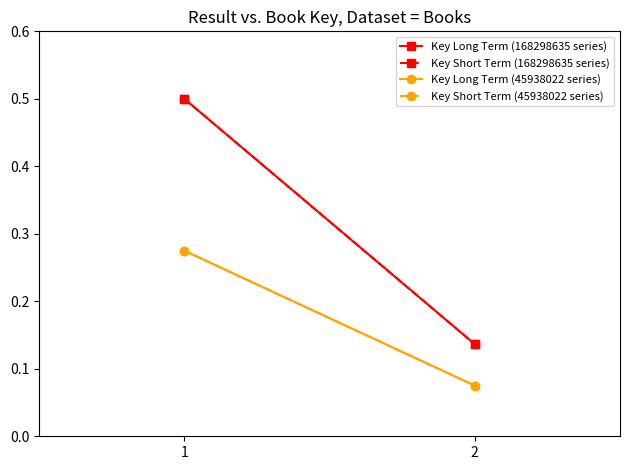

What is the value of the Key Long Term (168298635 series) point at the 1st from the left?

0.5